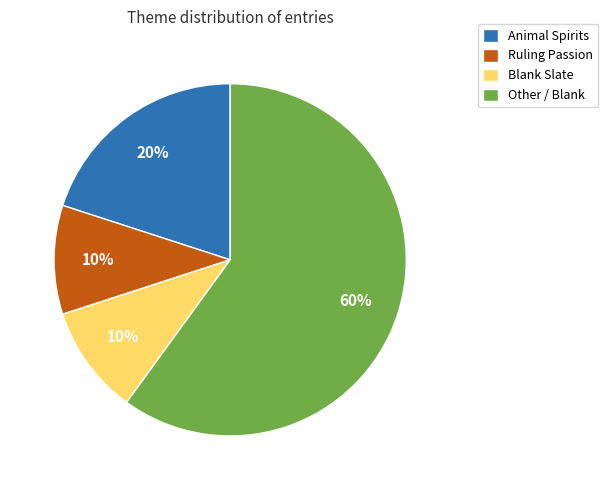

Is it true that Other / Blank is 74% of the pie?

False